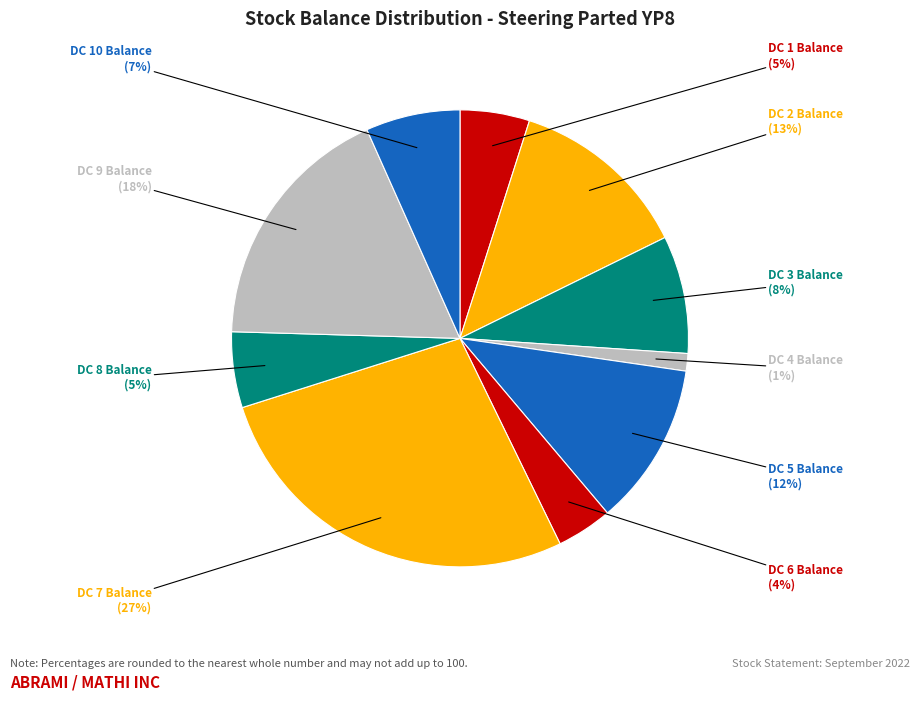

Rank the categories by value from highest to lowest.

DC 7 Balance, DC 9 Balance, DC 2 Balance, DC 5 Balance, DC 3 Balance, DC 10 Balance, DC 8 Balance, DC 1 Balance, DC 6 Balance, DC 4 Balance